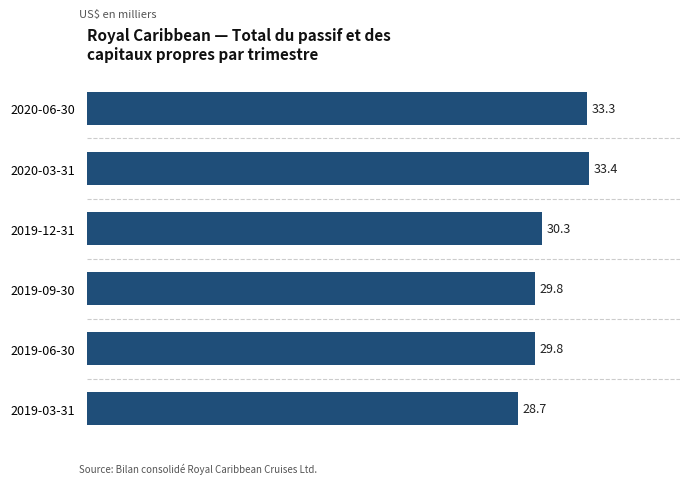

What position from the top is 2019-09-30?

4